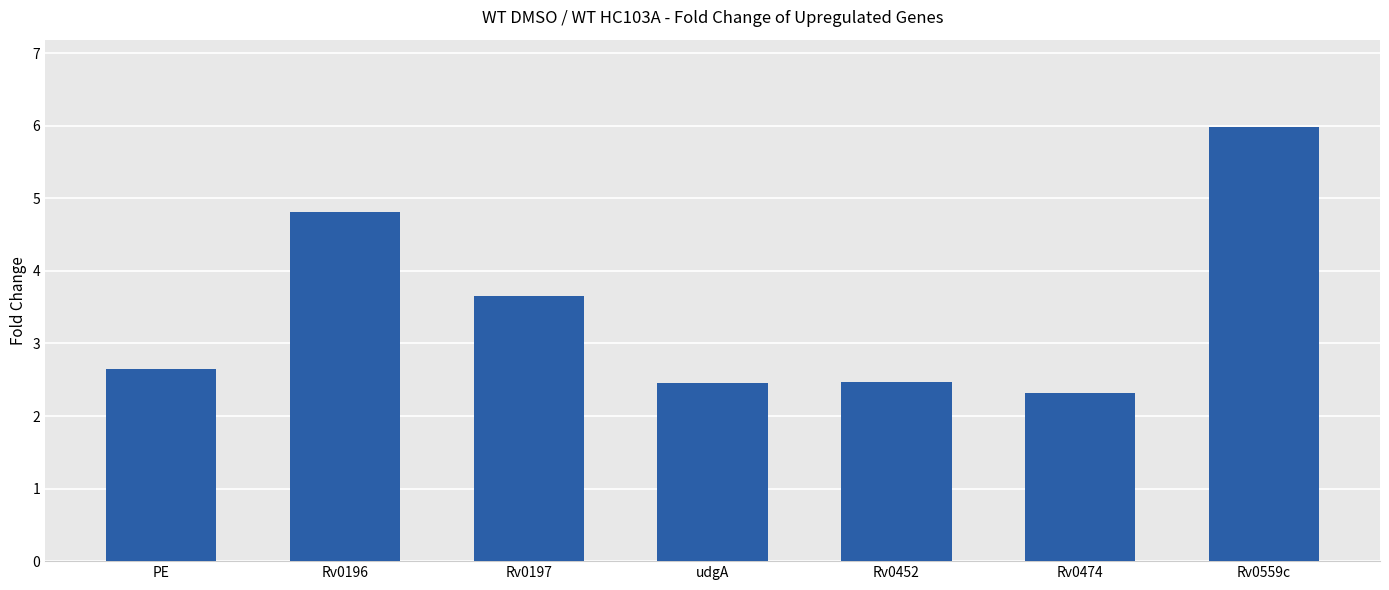

True or false: the data shows 3.4 at udgA.

False